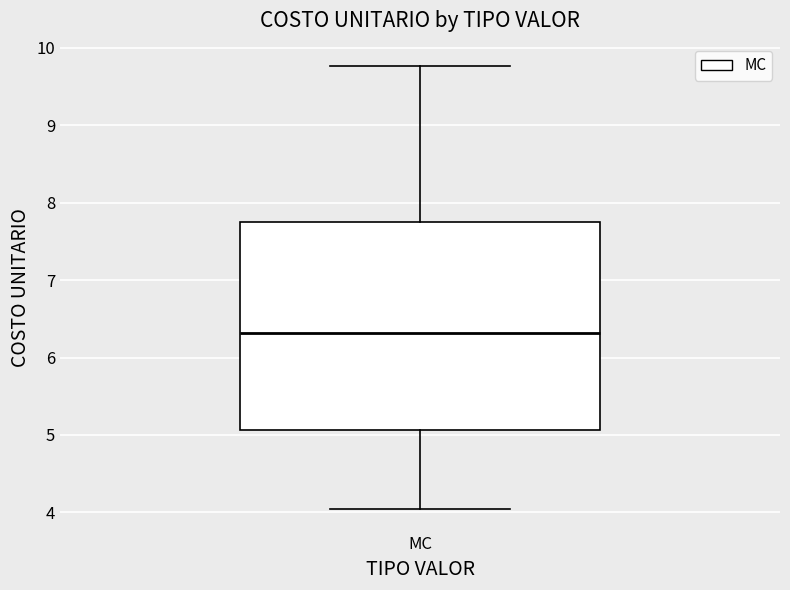

Where is the upper edge of the box for MC on the y-axis? The values are not printed on the chart, so give them approximately, as read against the axis.

7.8